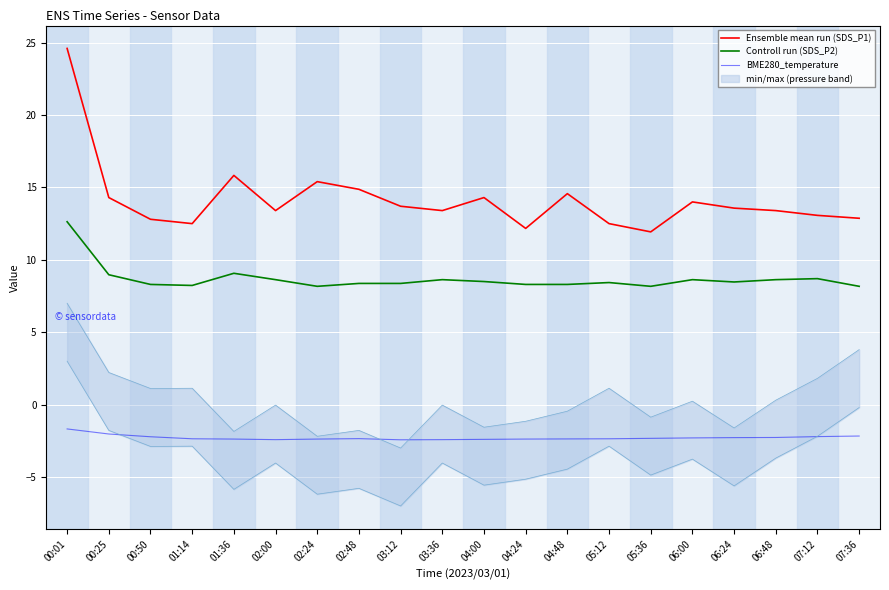

True or false: Ensemble mean run (SDS_P1) and Controll run (SDS_P2) cross at least once.

False